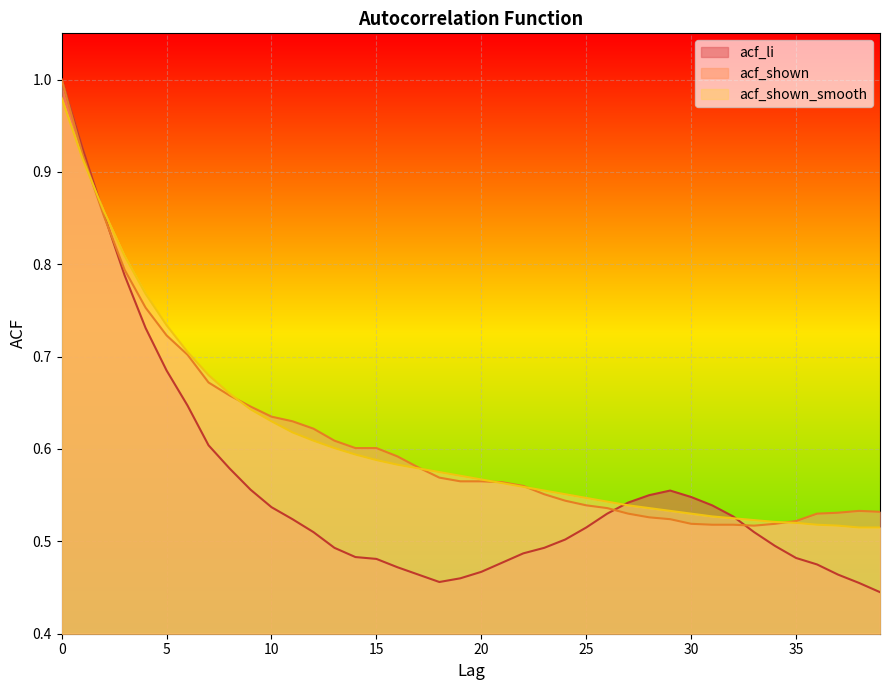

The acf_li series shows 0.2 at 8. True or false?

False